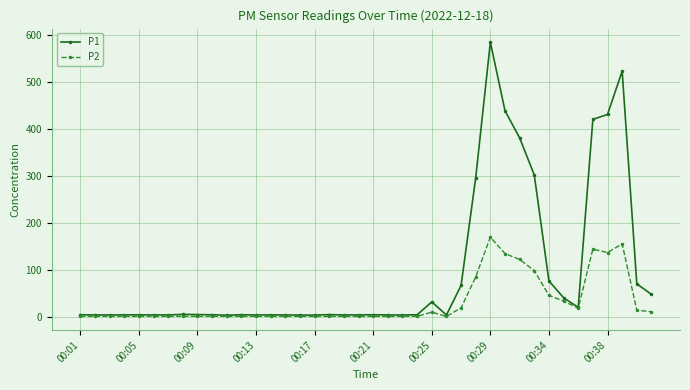

Rank the series by their average value, from lowest to highest.

P2, P1